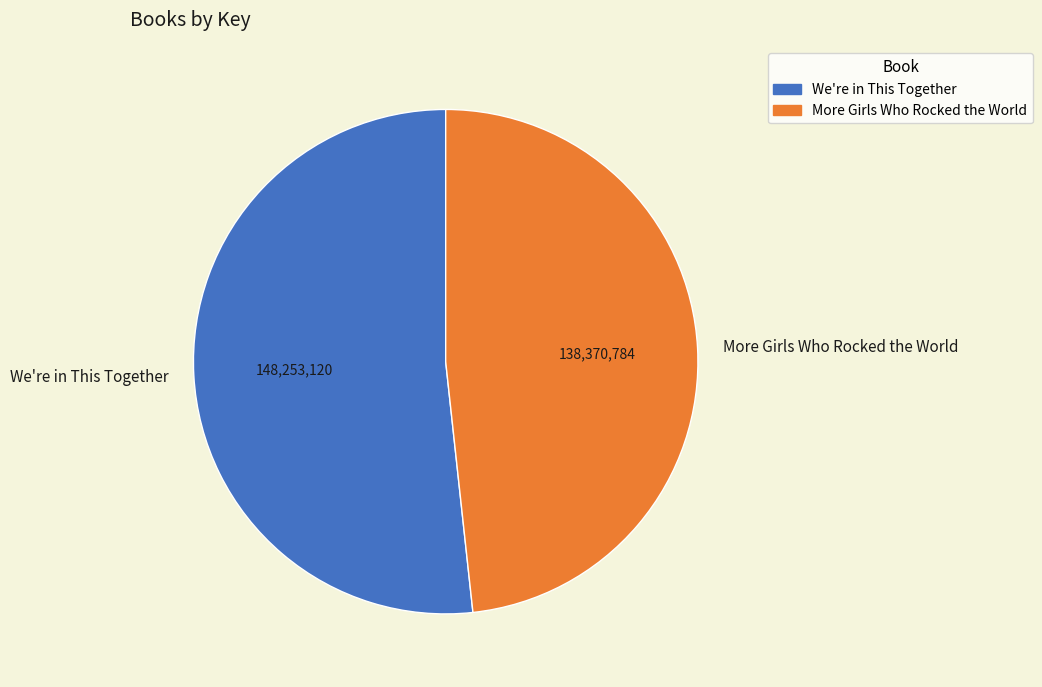

Rank the categories by value from highest to lowest.

We're in This Together, More Girls Who Rocked the World